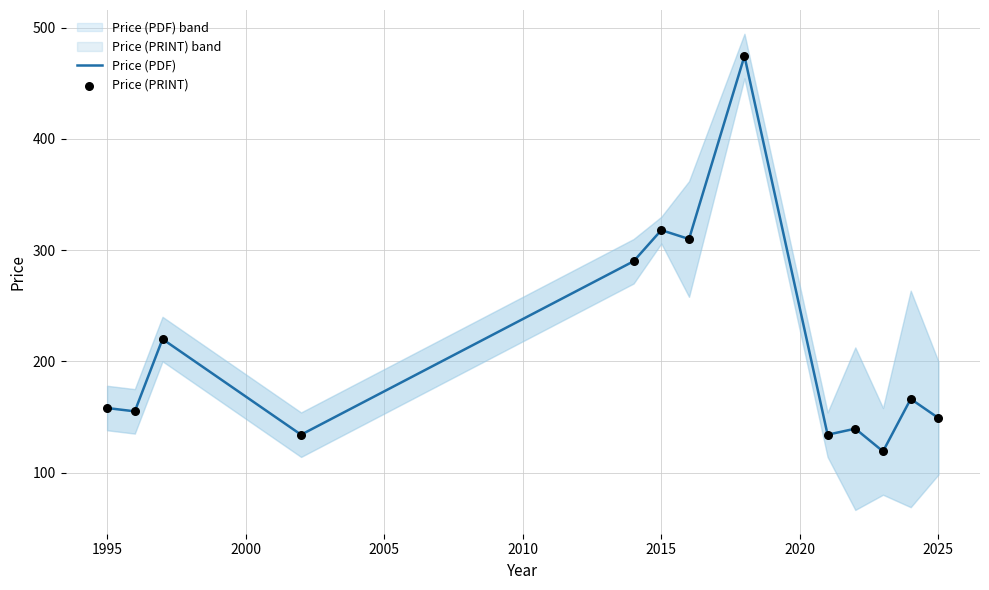

Which series contains the lowest Y value?

Price (PDF)